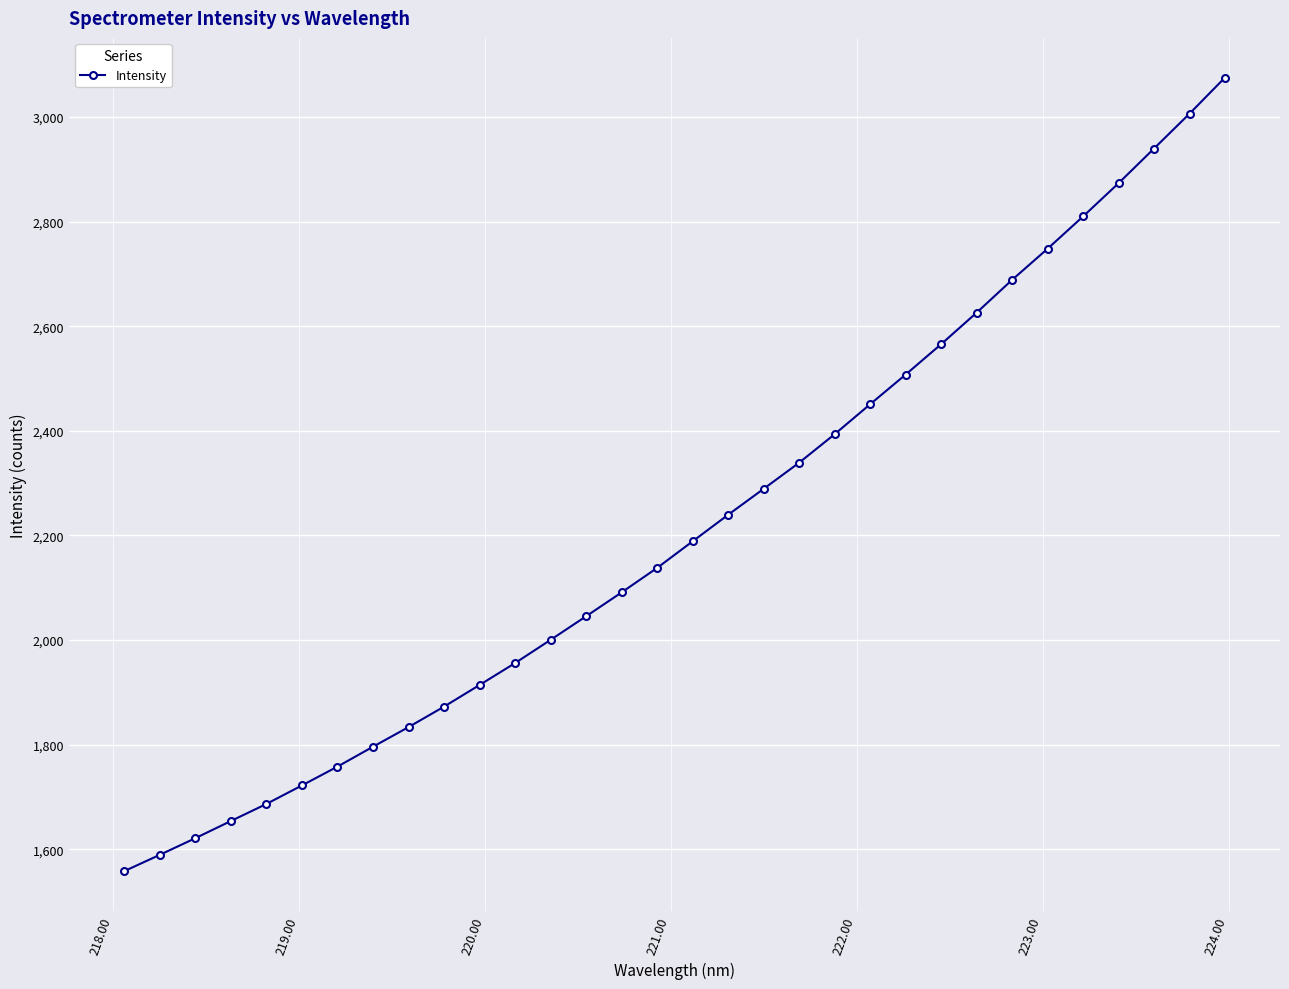

What is the value of the 24th point from the left?

2565.6